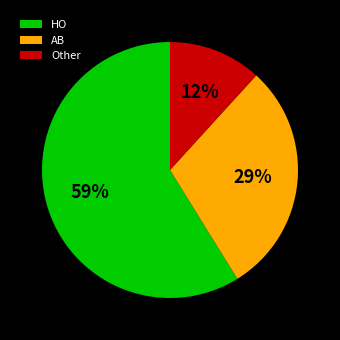

Do HO and AB together represent more than half of the pie?

Yes